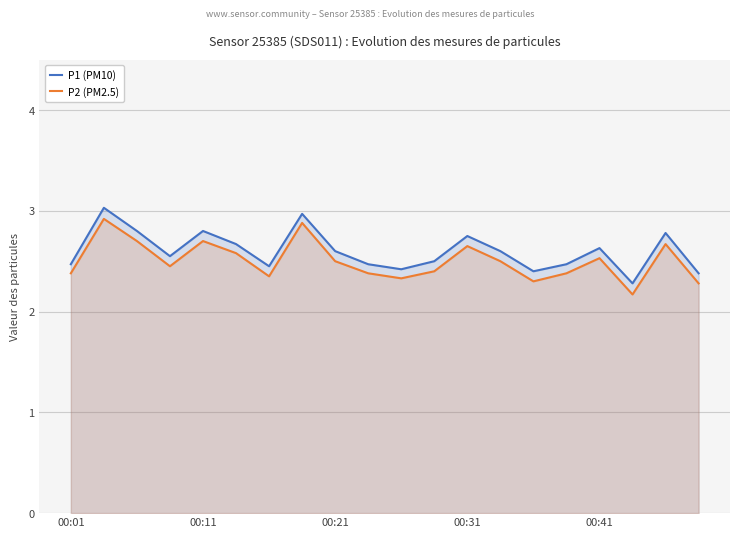

What is the sum of all P2 (PM2.5) values?

50.0